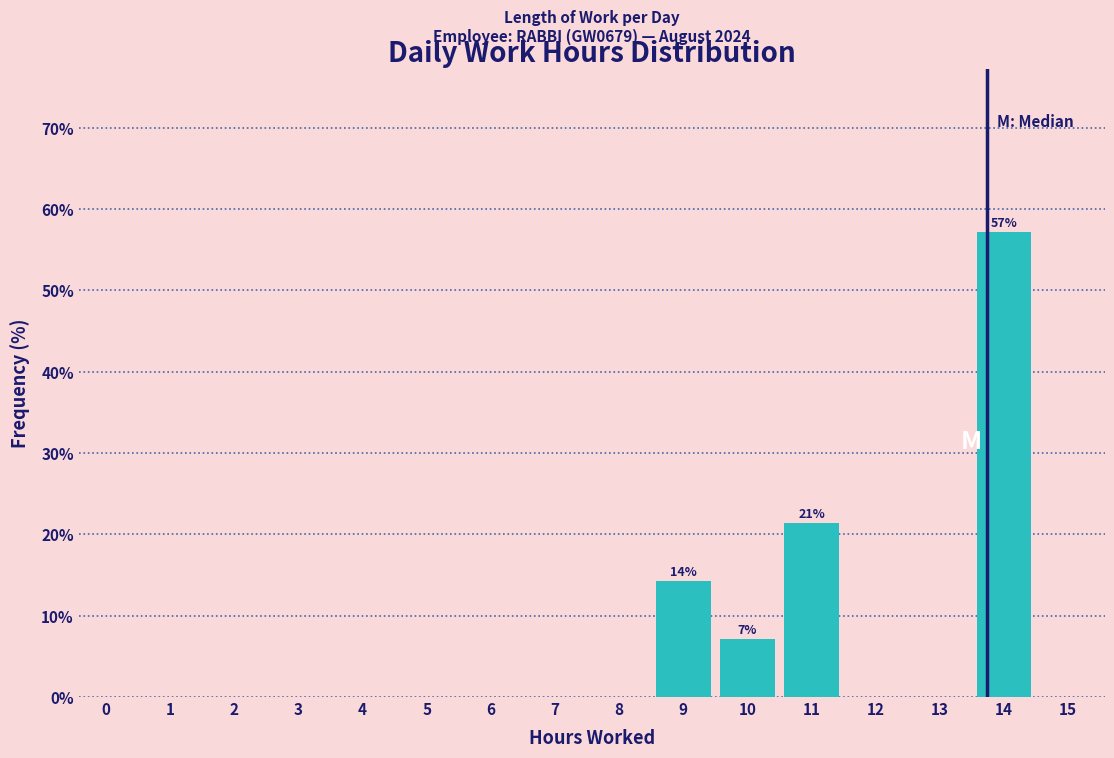

Reading left to right, extract all data points from this chart.

0=0.0	1=0.0	2=0.0	3=0.0	4=0.0	5=0.0	6=0.0	7=0.0	8=0.0	9=14.3	10=7.1	11=21.4	12=0.0	13=0.0	14=57.1	15=0.0